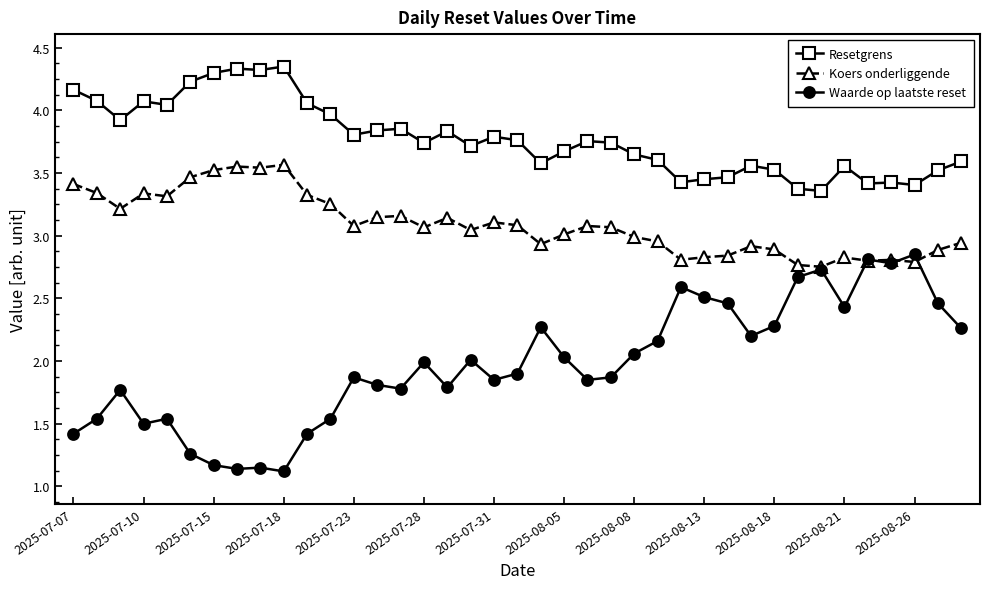

What is the sum of all Resetgrens values?

147.2